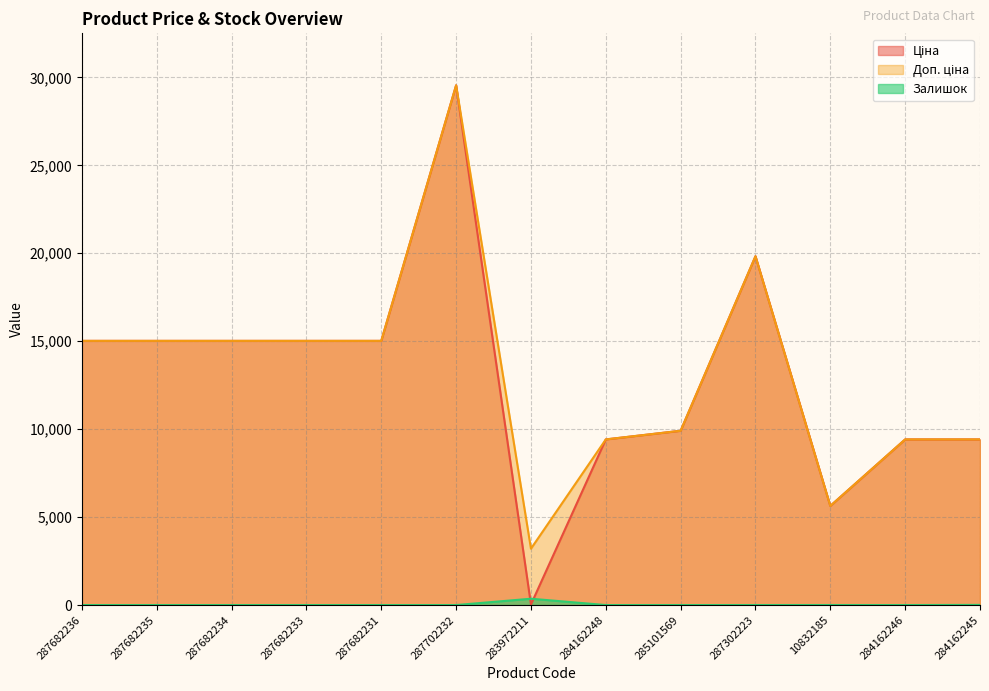

How many categories are shown in the chart?

13